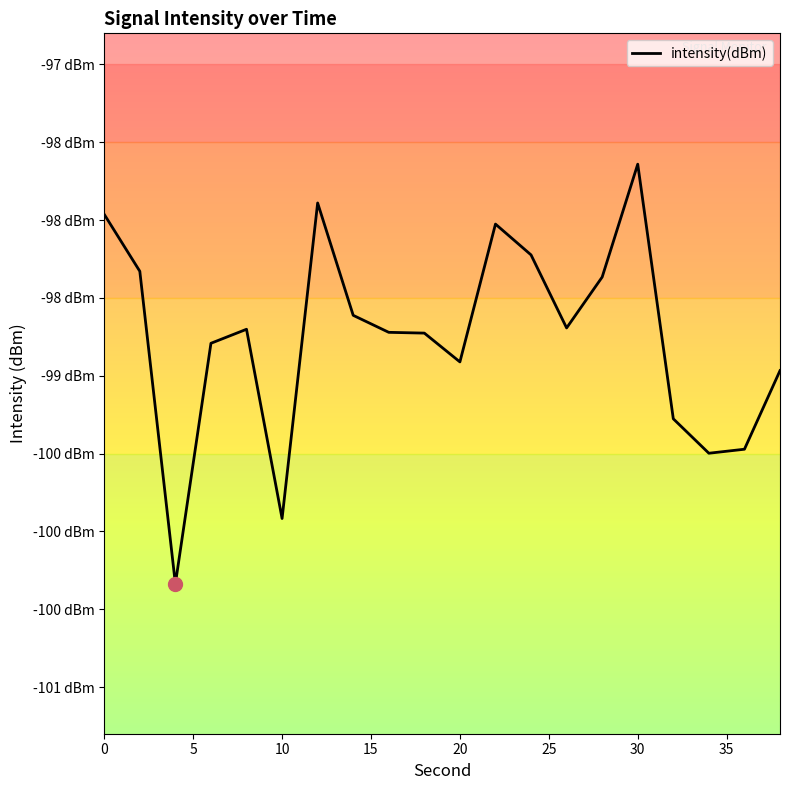

How many points are higher than both their immediate neighbors (excluding endpoints)?

4